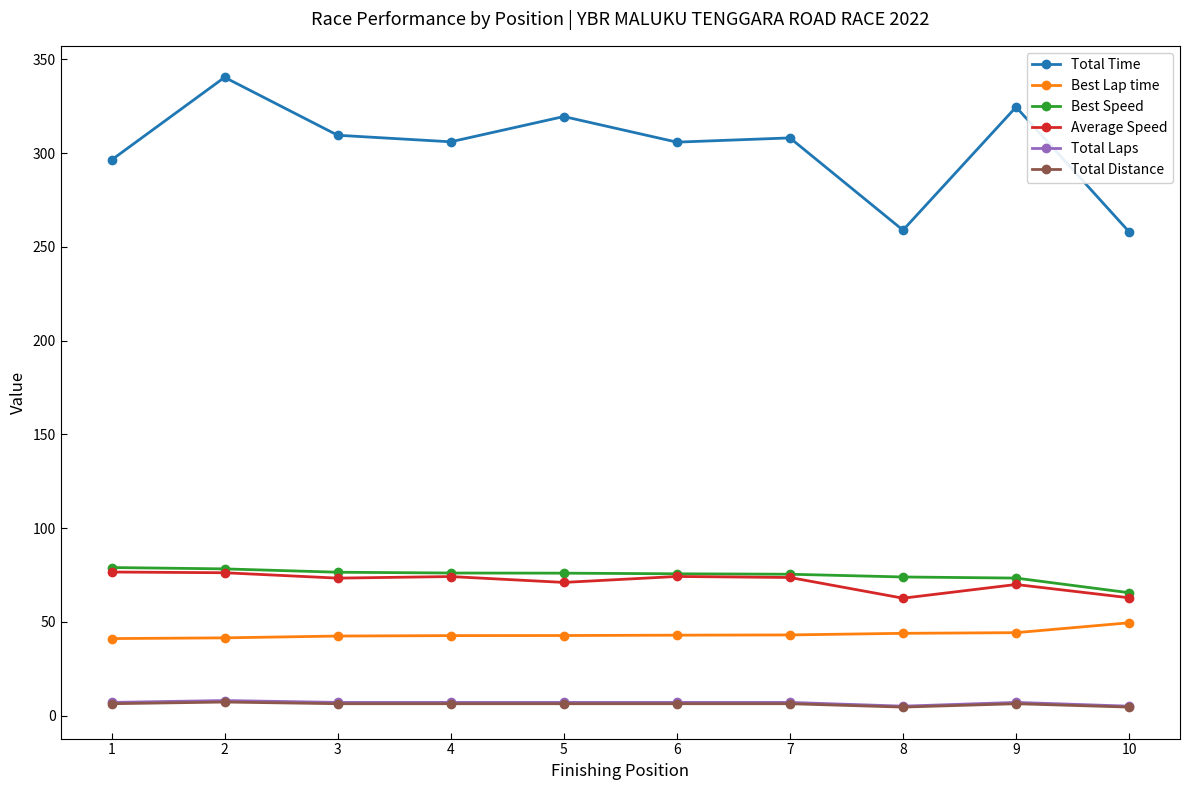

True or false: Average Speed and Total Time intersect in this chart.

False